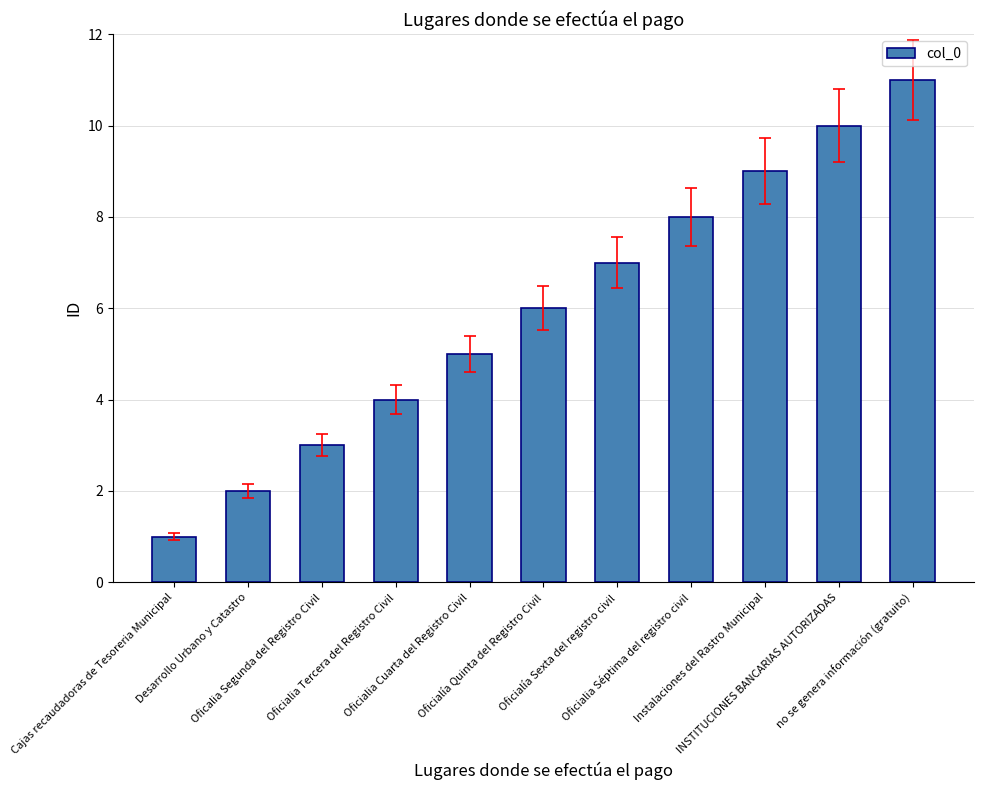

Reading right to left, extract all data points from this chart.

11	10	9	8	7	6	5	4	3	2	1